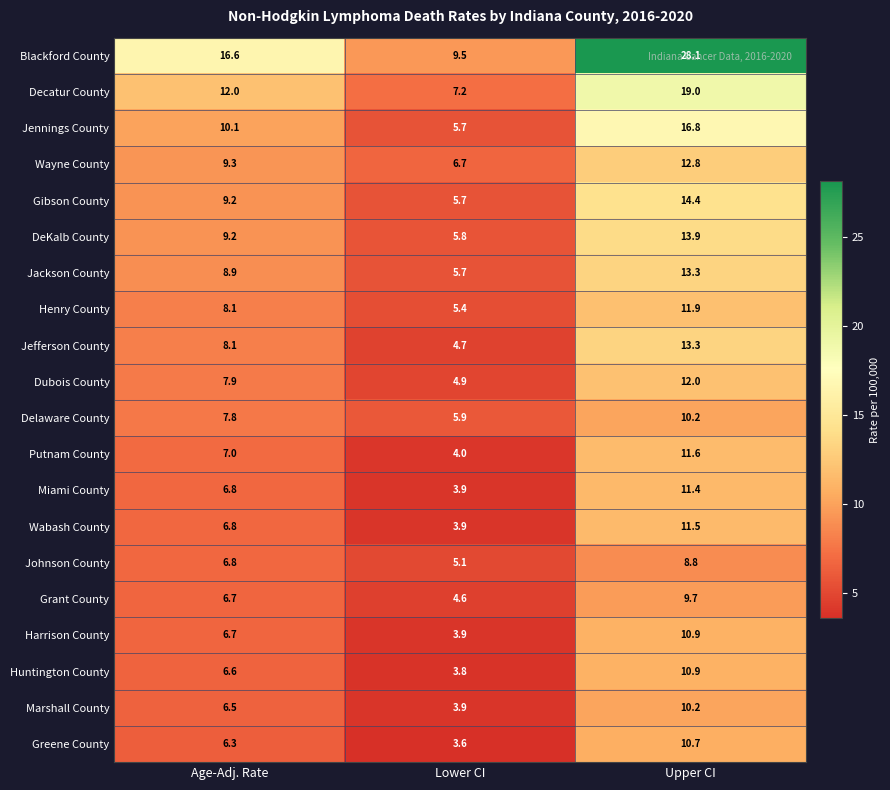

Is the value of Greene County at Upper CI greater than the value of Putnam County at Age-Adj. Rate?

Yes